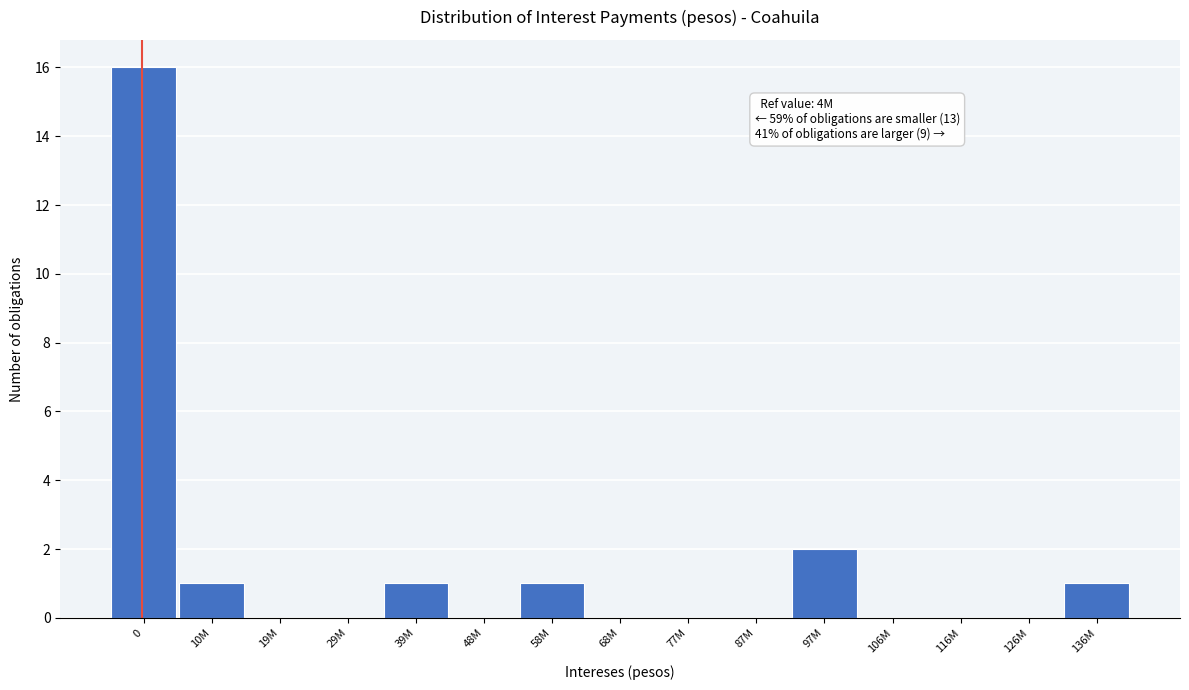

Reading left to right, what are all the values shown in this chart?

0=16	10M=1	19M=0	29M=0	39M=1	48M=0	58M=1	68M=0	77M=0	87M=0	97M=2	106M=0	116M=0	126M=0	136M=1